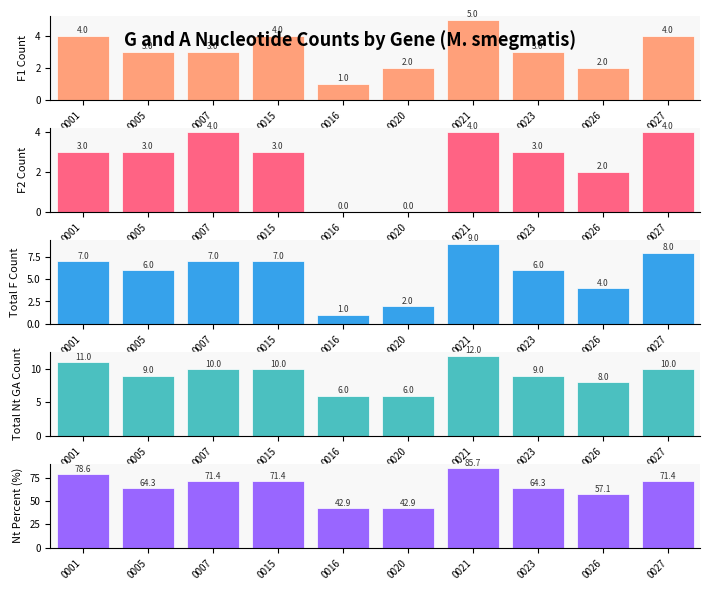

Is the value of Nt Percent (%) at 0007 greater than the value of F1 Count at 0001?

Yes